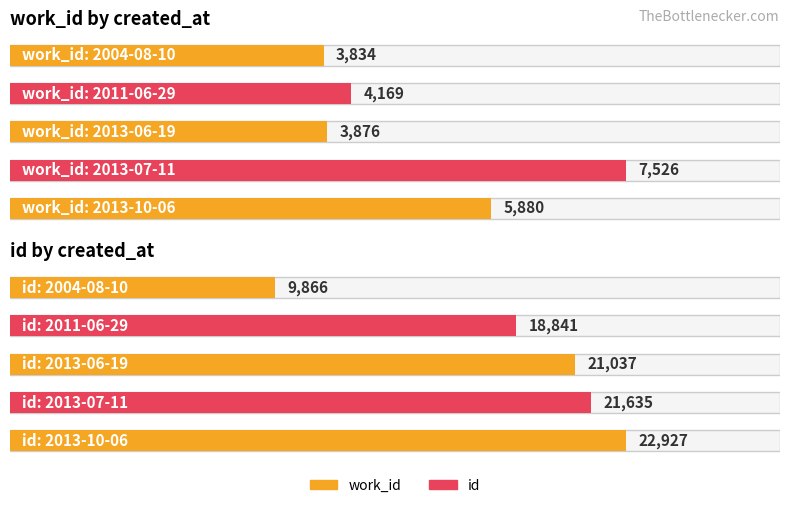

Does the chart contain stacked bars?

No